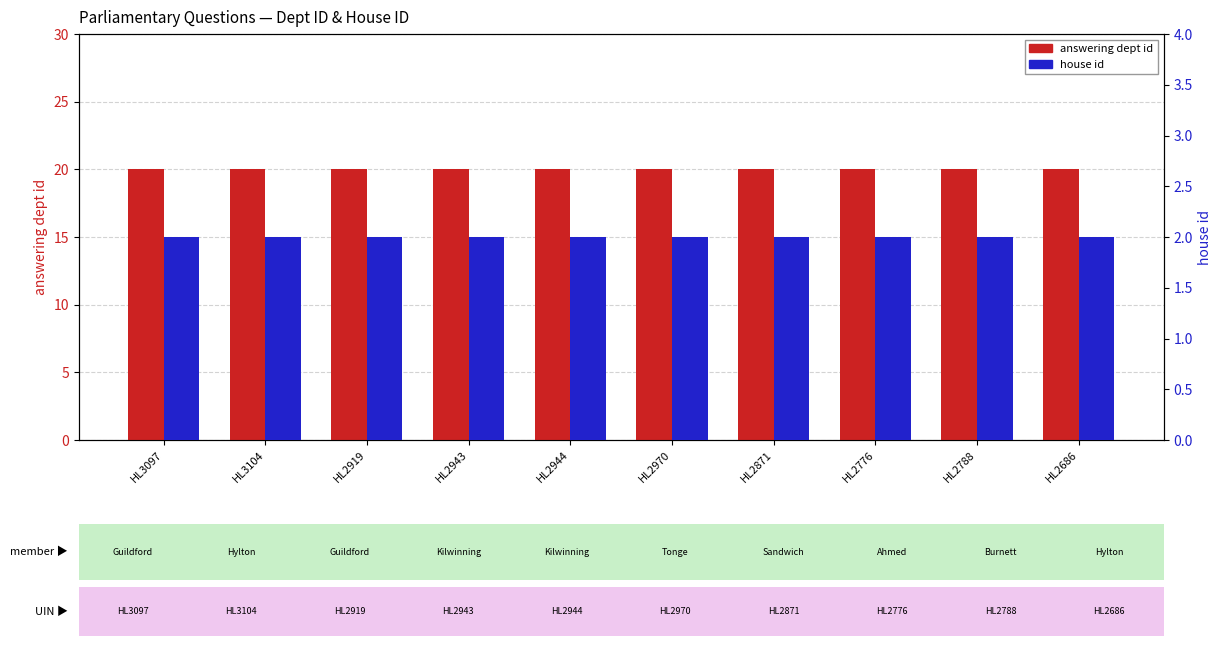

Reading left to right, transcribe all the data shown in this chart.

answering dept id: 20	20	20	20	20	20	20	20	20	20
house id: 2	2	2	2	2	2	2	2	2	2